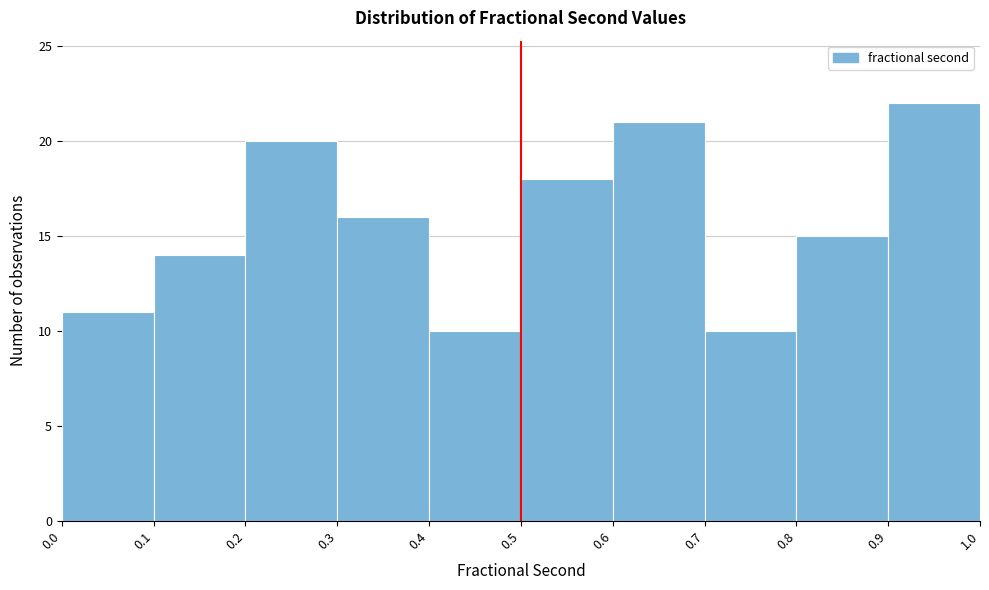

Reading left to right, transcribe this chart: for each bar, give the range it covers on the x-axis and its height. The values are not printed on the chart, so give them approximately, as read against the axis.

0.0 to 0.1: 11
0.1 to 0.2: 14
0.2 to 0.3: 20
0.3 to 0.4: 16
0.4 to 0.5: 10
0.5 to 0.6: 18
0.6 to 0.7: 21
0.7 to 0.8: 10
0.8 to 0.9: 15
0.9 to 1.0: 22